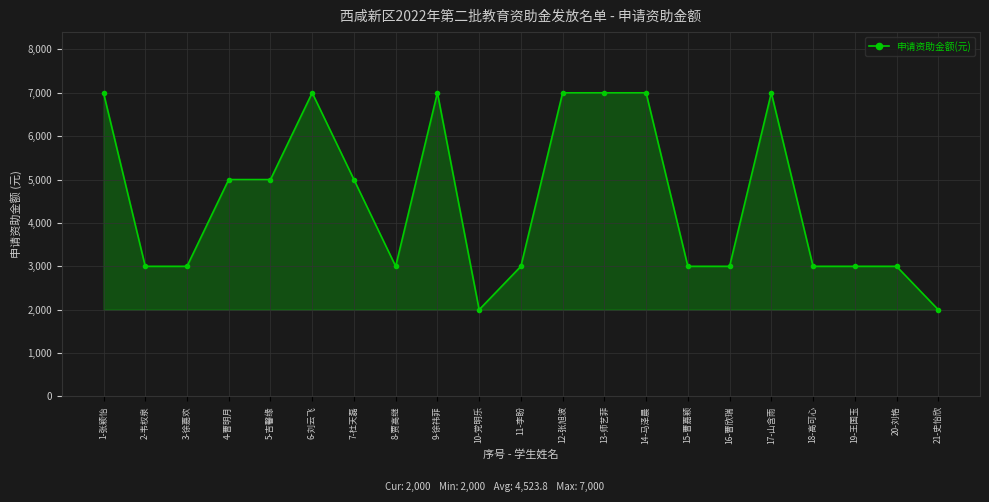

What is the label of the 13th point from the left?

13-师艺菲